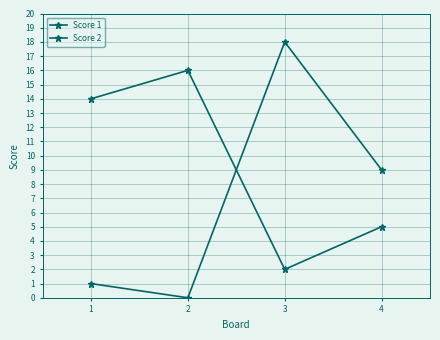

The Score 1 series shows 4 at 1. True or false?

False